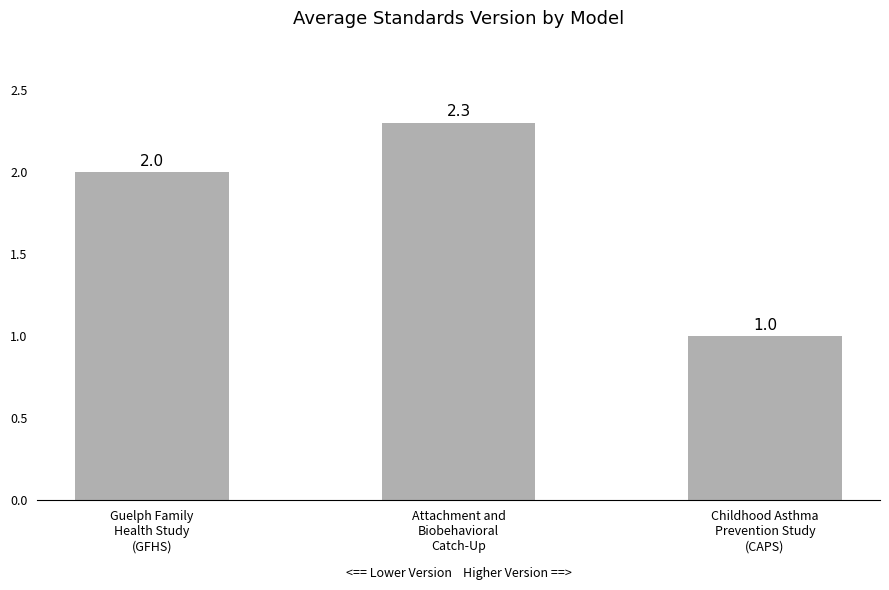

Reading left to right, what are all the values shown in this chart?

2.0	2.3	1.0